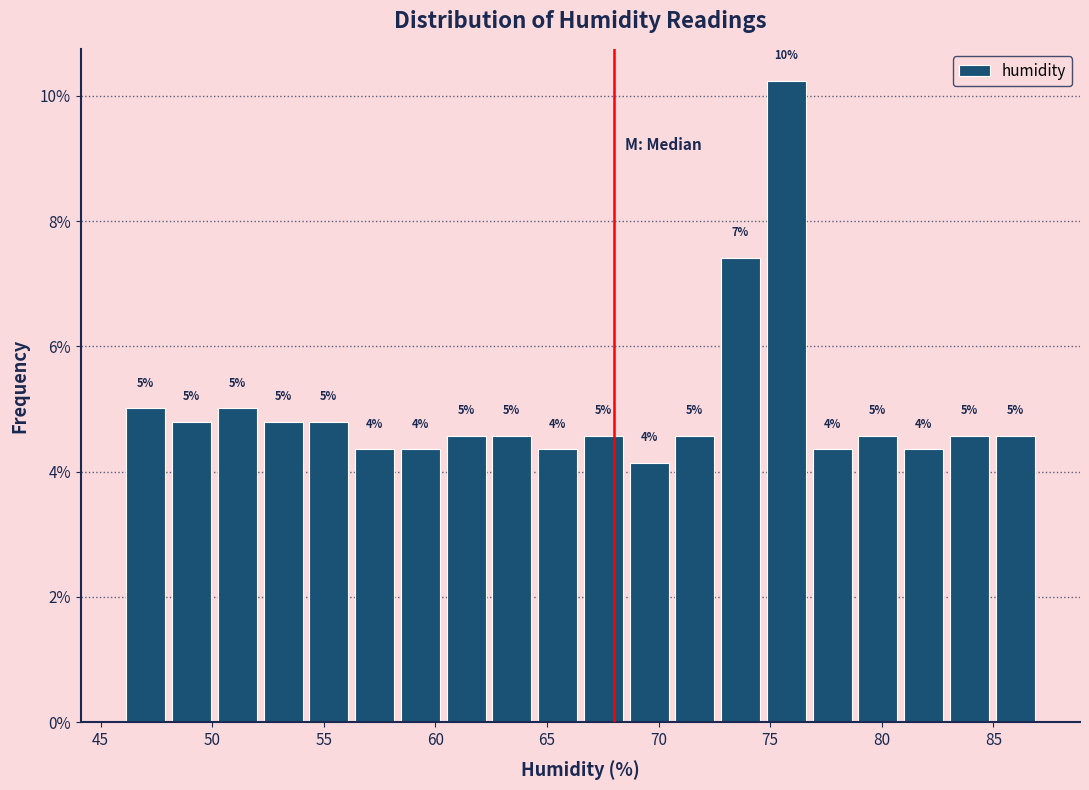

Over which range of the x-axis is the bar tallest?

74.70 to 76.75